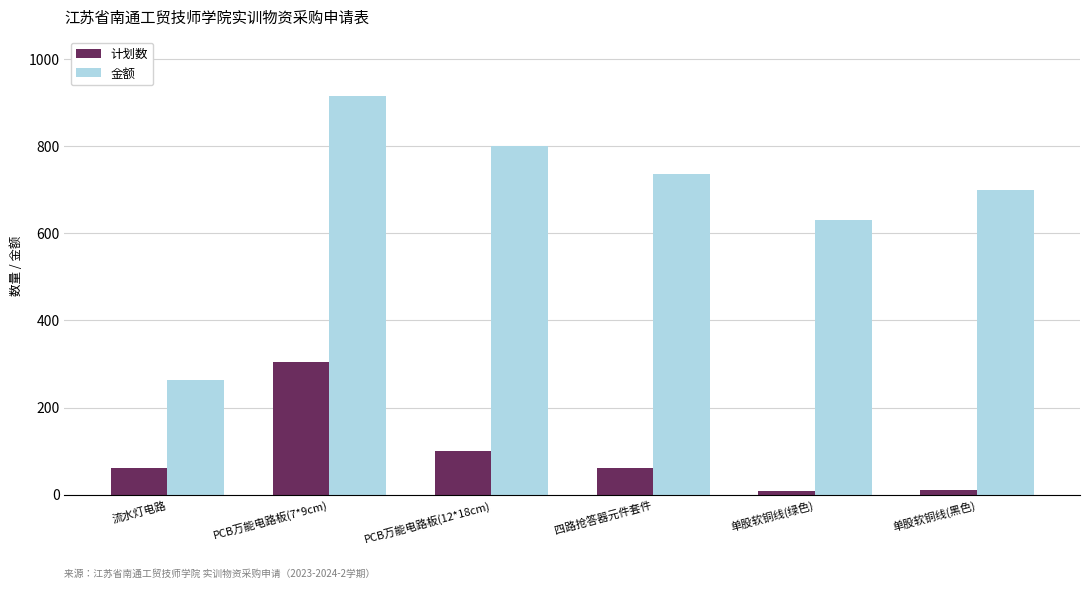

What is the highest value of the 金额 series?

915.0